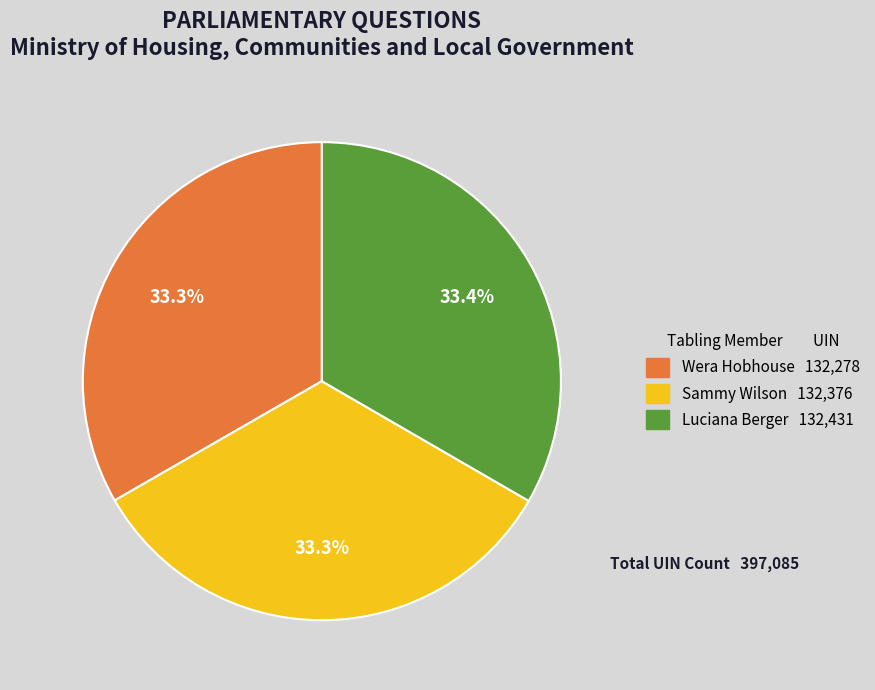

Is there a majority slice in this chart?

No